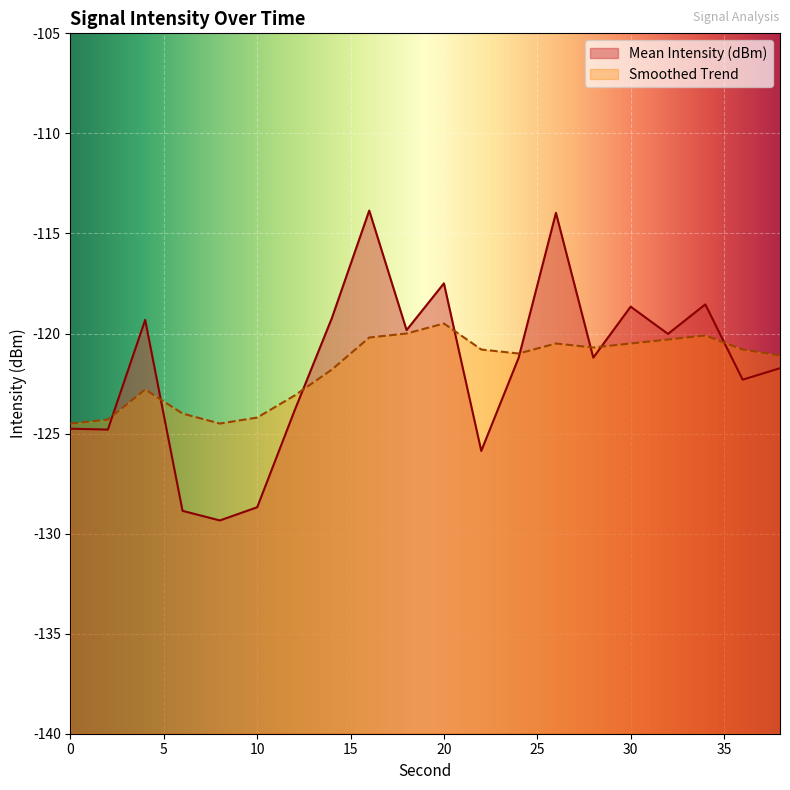

At how many categories does at least one series exceed -116?

2